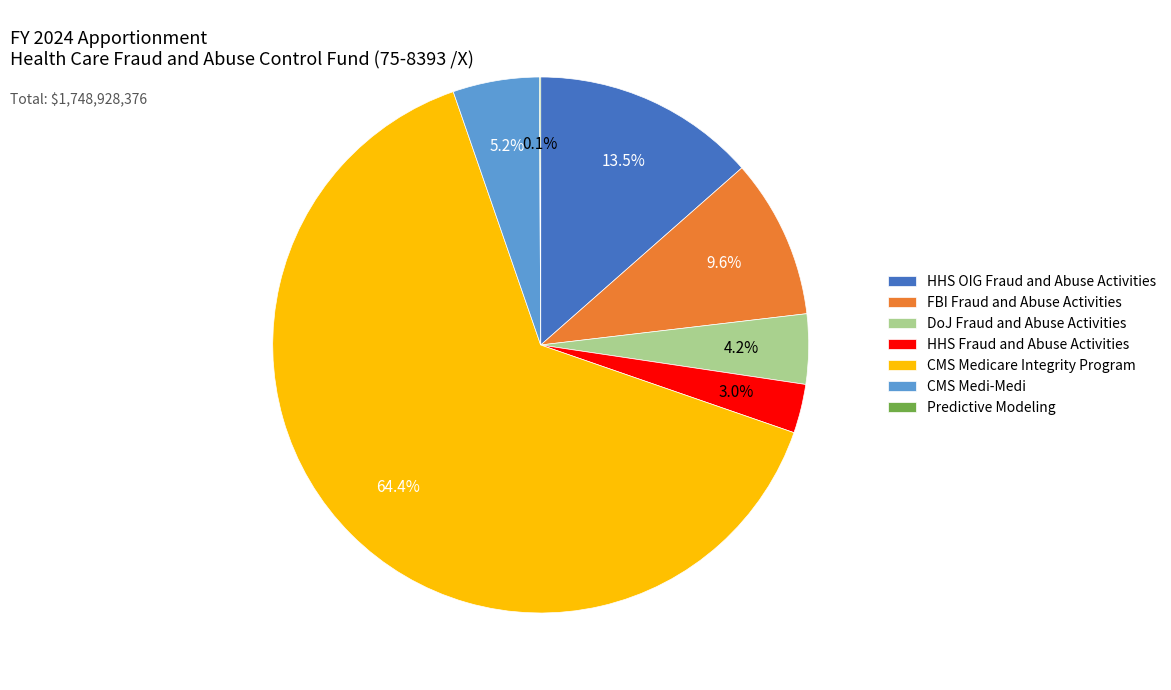

What portion of the pie excludes HHS Fraud and Abuse Activities?

97.0%